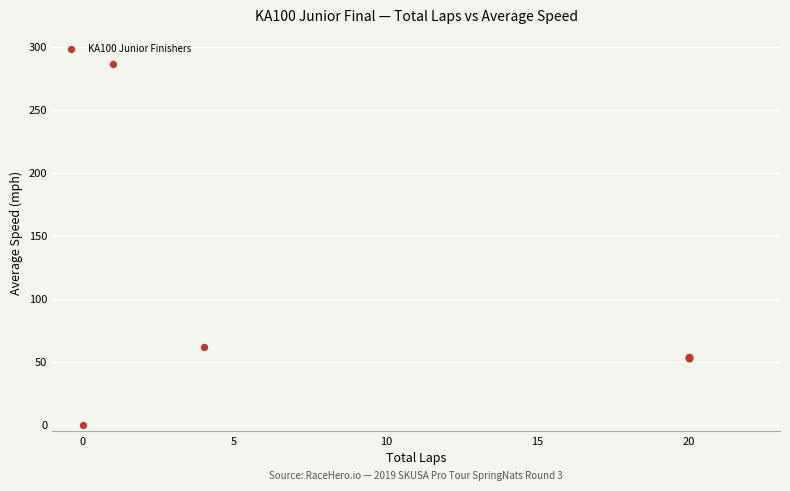

What Y value in the scatter plot is closest to 143?

62.3